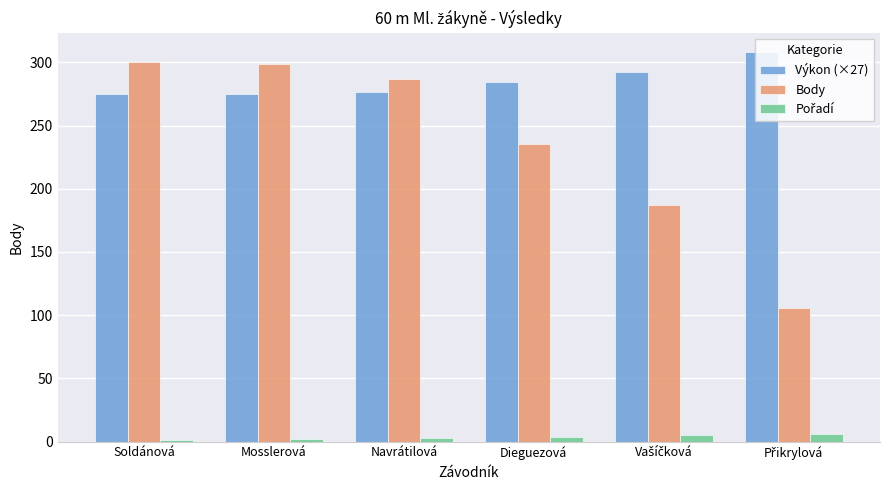

Which series has the largest total across all categories?

Výkon (×27)